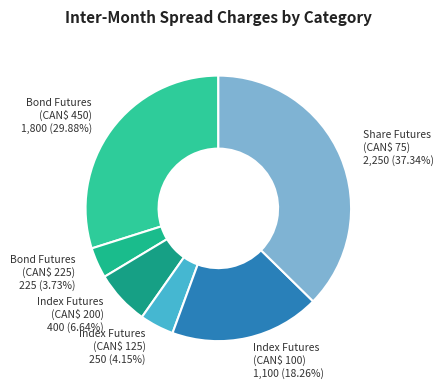

Is there a majority slice in this chart?

No